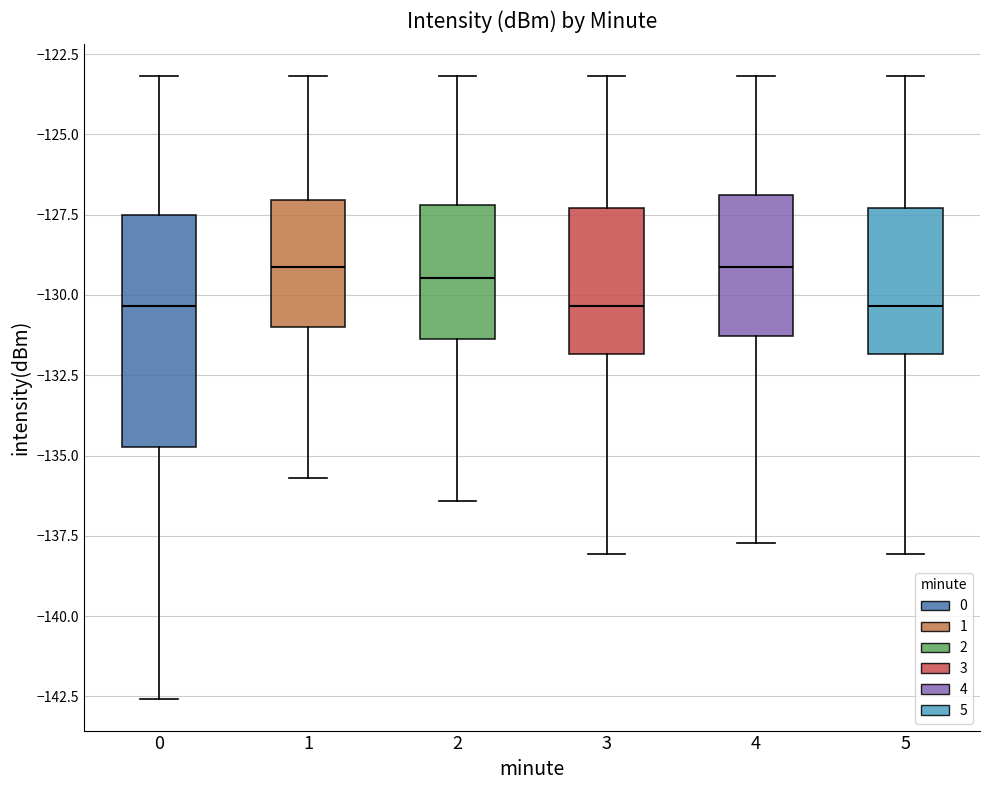

Comparing the boxes themselves (not the whiskers), which one is the tallest?

0